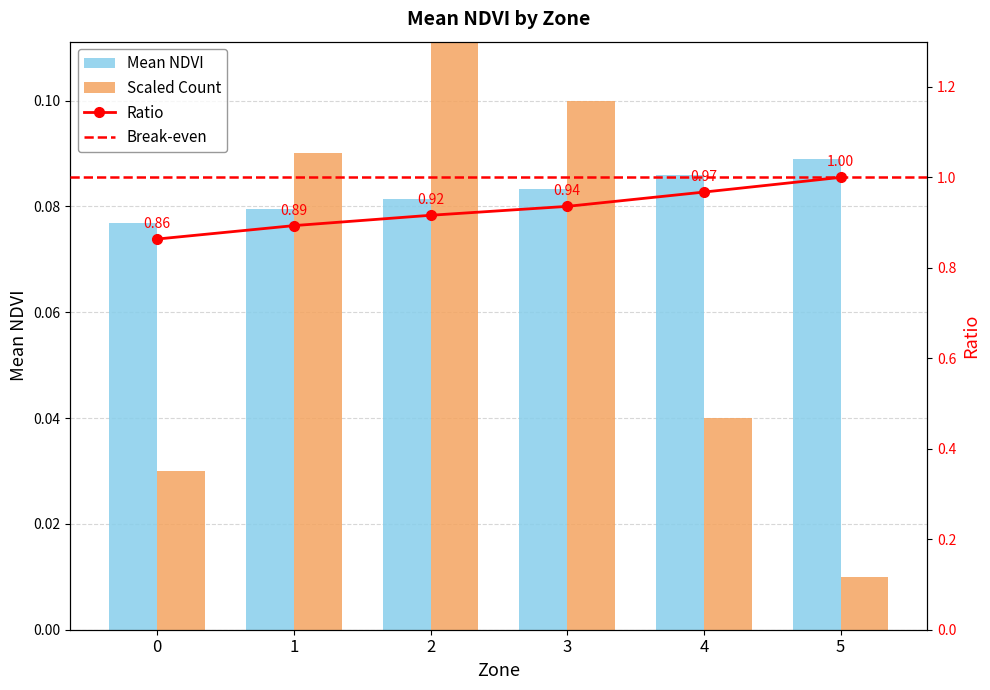

What is the difference between the Count values at 1 and 5?

0.1